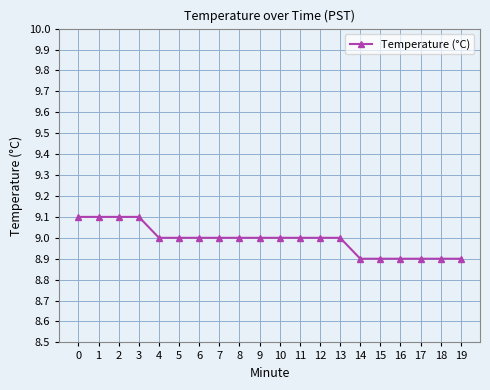

Is this an area chart (filled region under the line)?

No